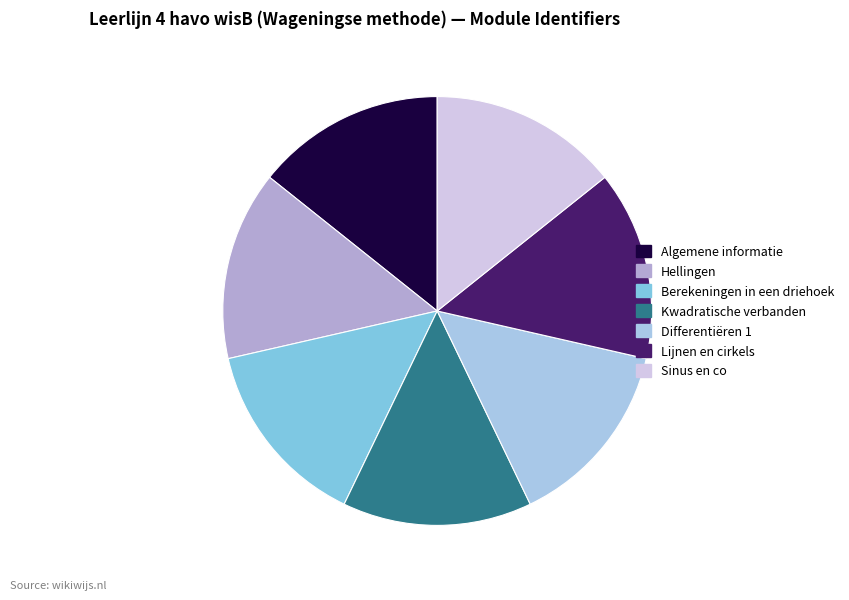

Rank the categories by value from highest to lowest.

Sinus en co, Lijnen en cirkels, Differentiëren 1, Kwadratische verbanden, Berekeningen in een driehoek, Hellingen, Algemene informatie